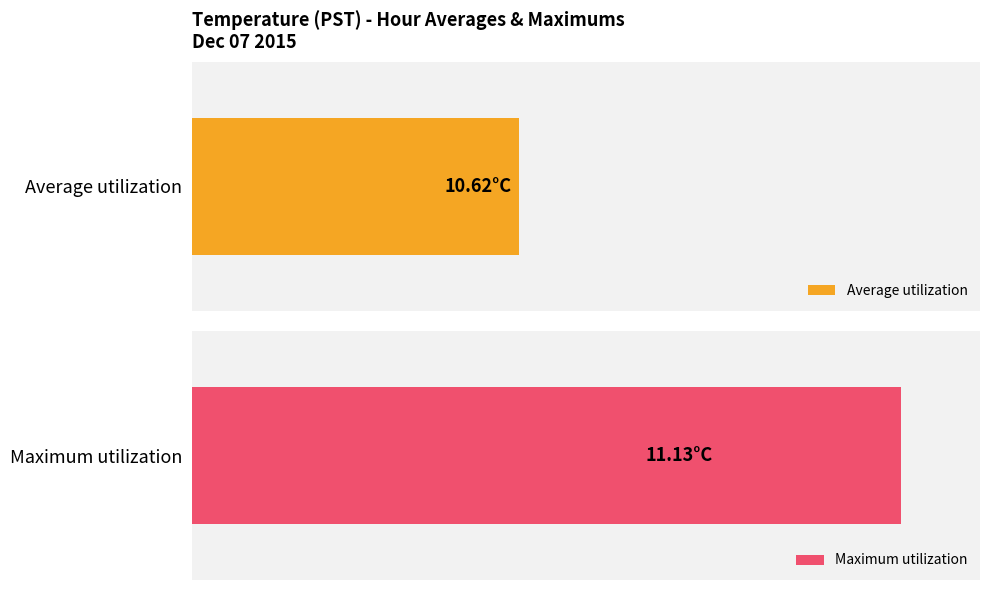

List the series in order of their overall mean, lowest first.

Average utilization, Maximum utilization